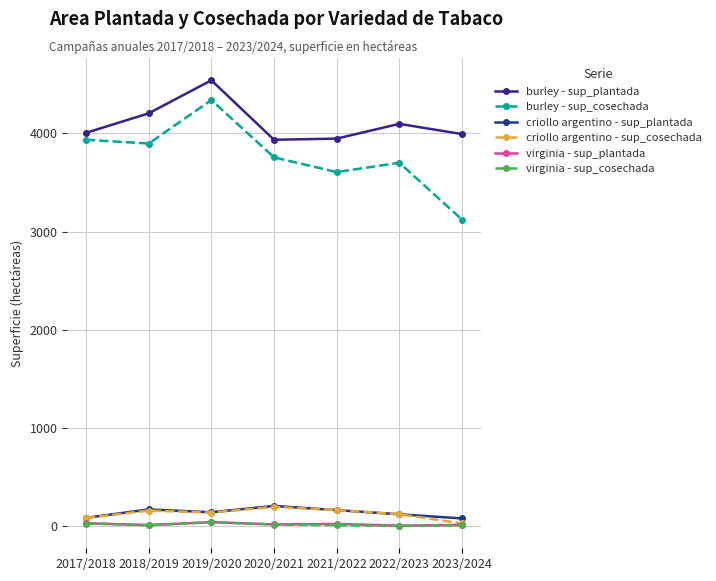

Is this an area chart (filled region under the line)?

No